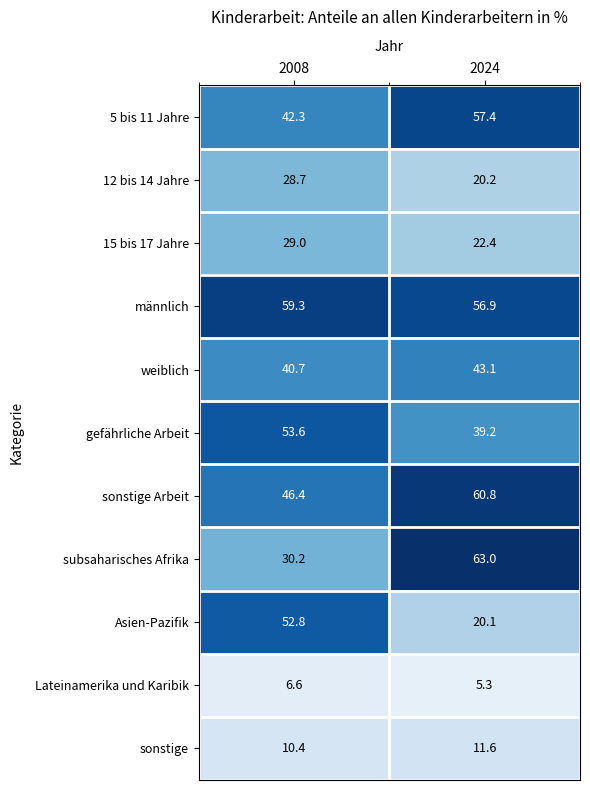

What is the sum of all sonstige values?

22.0